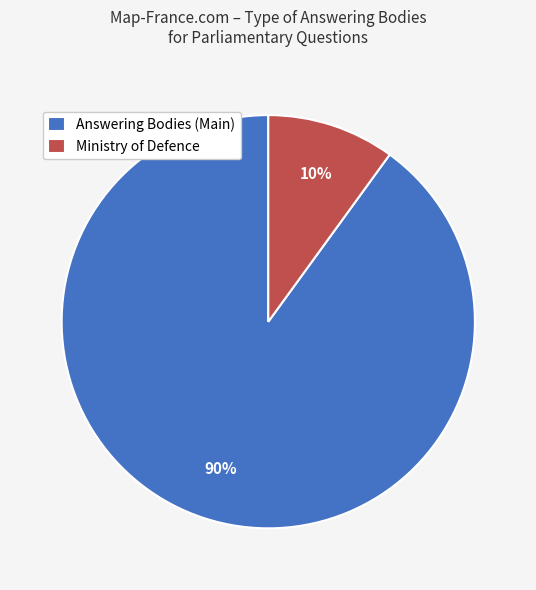

How many slices are in this pie chart?

2